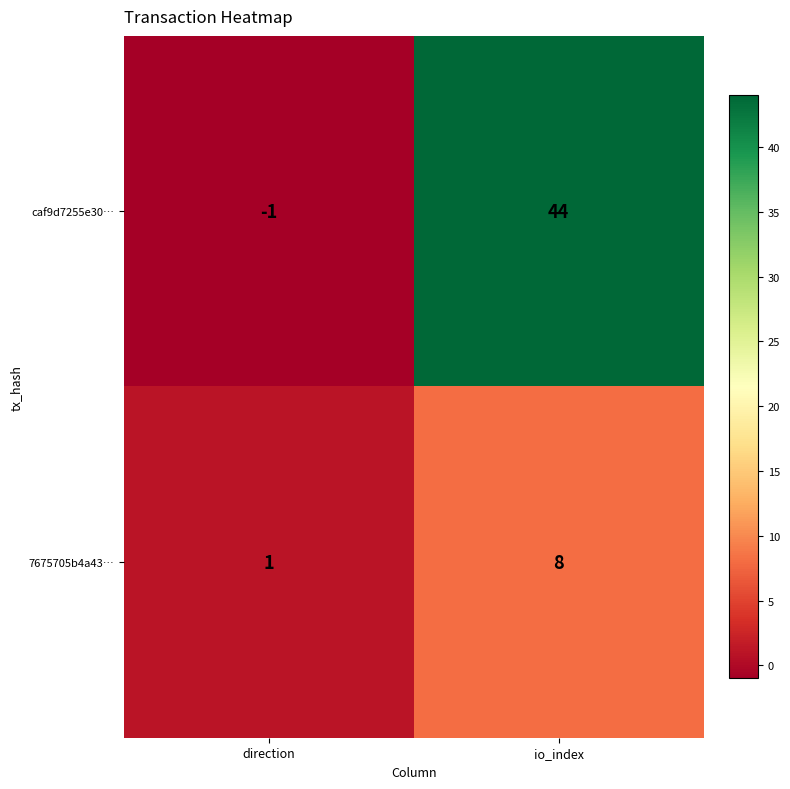

The value of caf9d7255e30… at direction is -1. True or false?

True